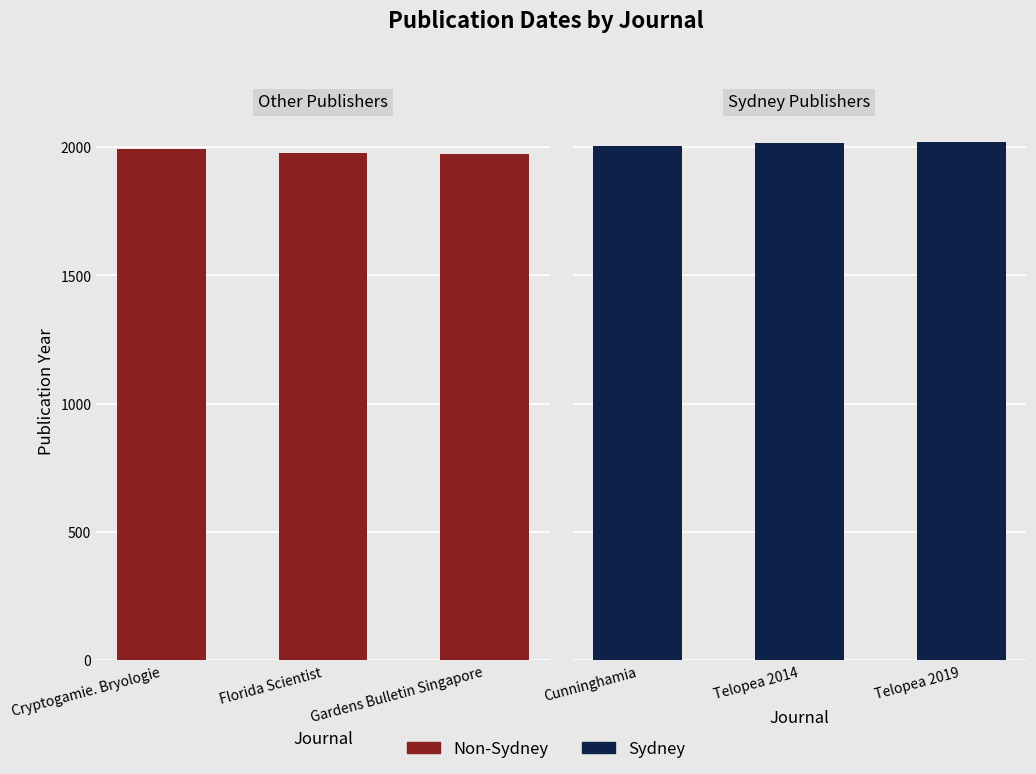

Where is Other Publishers nearest to the value 1982?

Florida Scientist